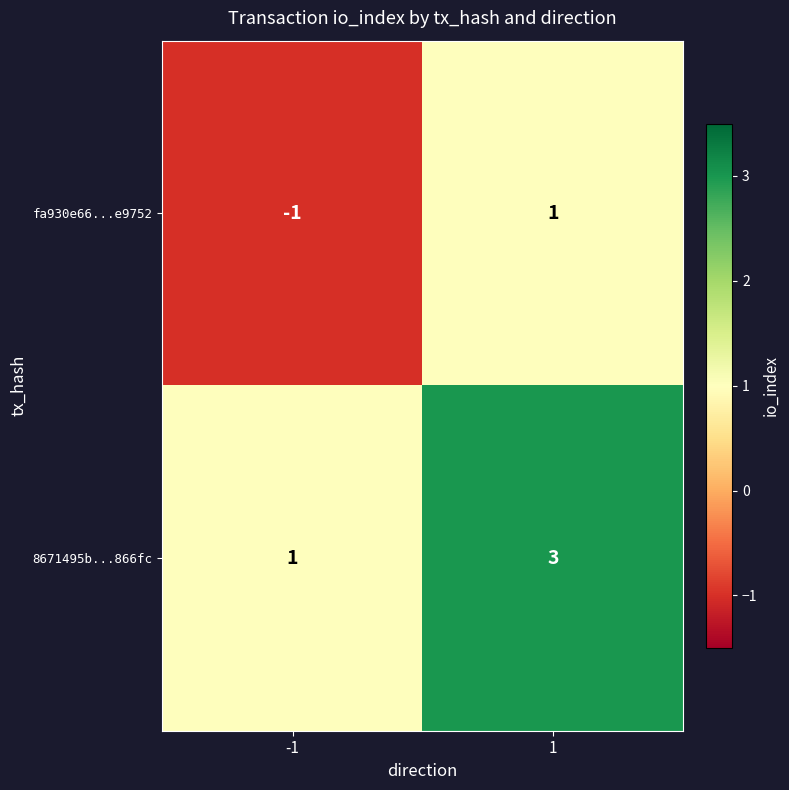

Is it true that 8671495b...866fc equals 1 at -1?

True